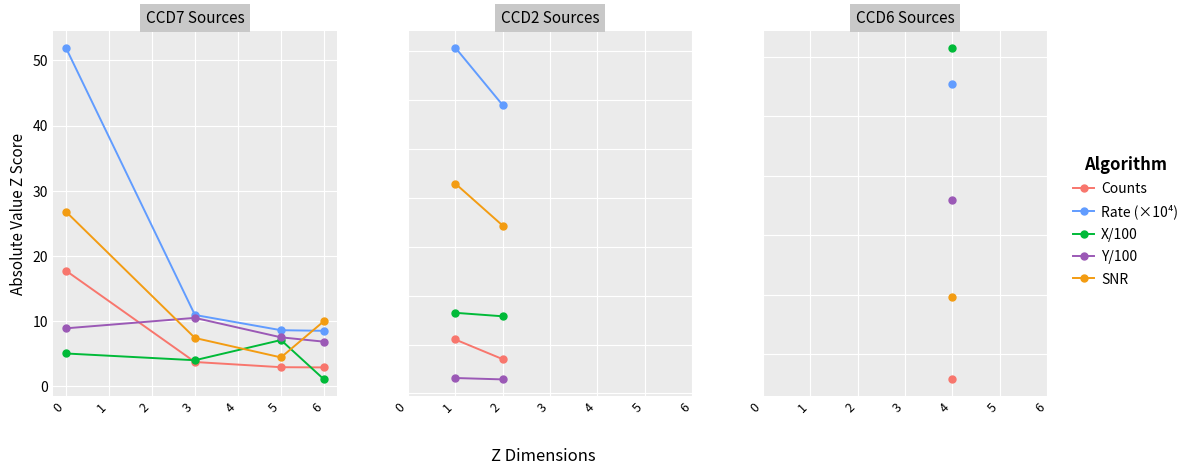

What is the difference between the maximum and minimum values in the Counts series?

14.8